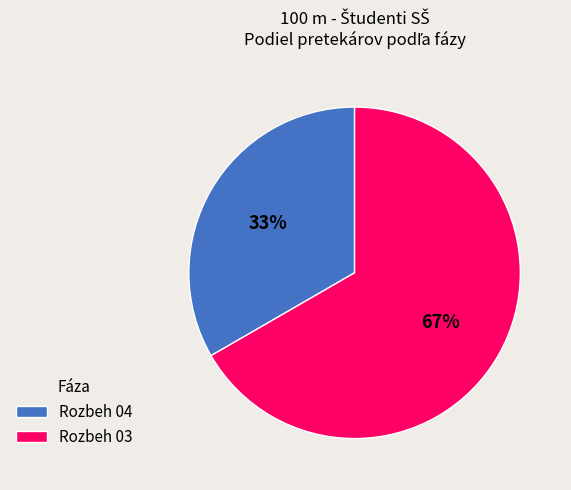

To the nearest percent, what is the combined percentage of Rozbeh 04 and Rozbeh 03?

100%